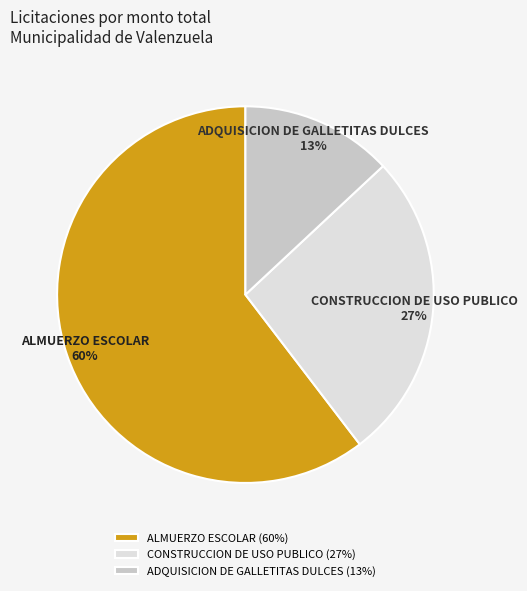

Between ALMUERZO ESCOLAR and ADQUISICION DE GALLETITAS DULCES, which is larger?

ALMUERZO ESCOLAR